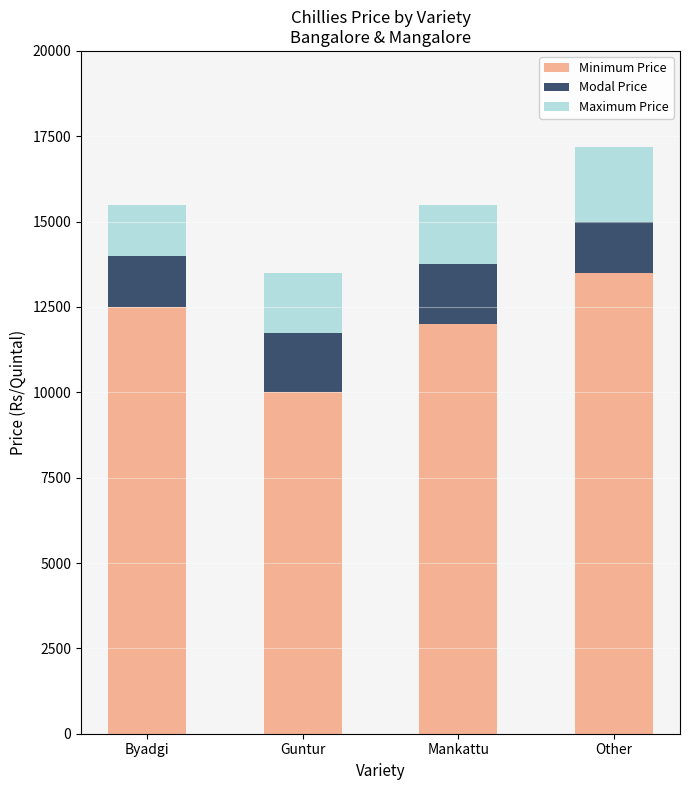

What is the total value across all series at Guntur?

13500